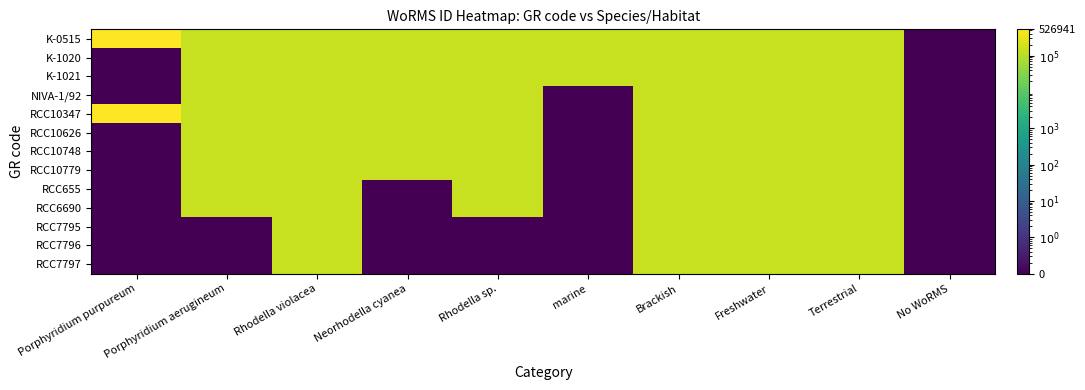

At Porphyridium purpureum, list the series in order from largest to smallest.

K-0515, RCC10347, K-1020, K-1021, NIVA-1/92, RCC10626, RCC10748, RCC10779, RCC655, RCC6690, RCC7795, RCC7796, RCC7797